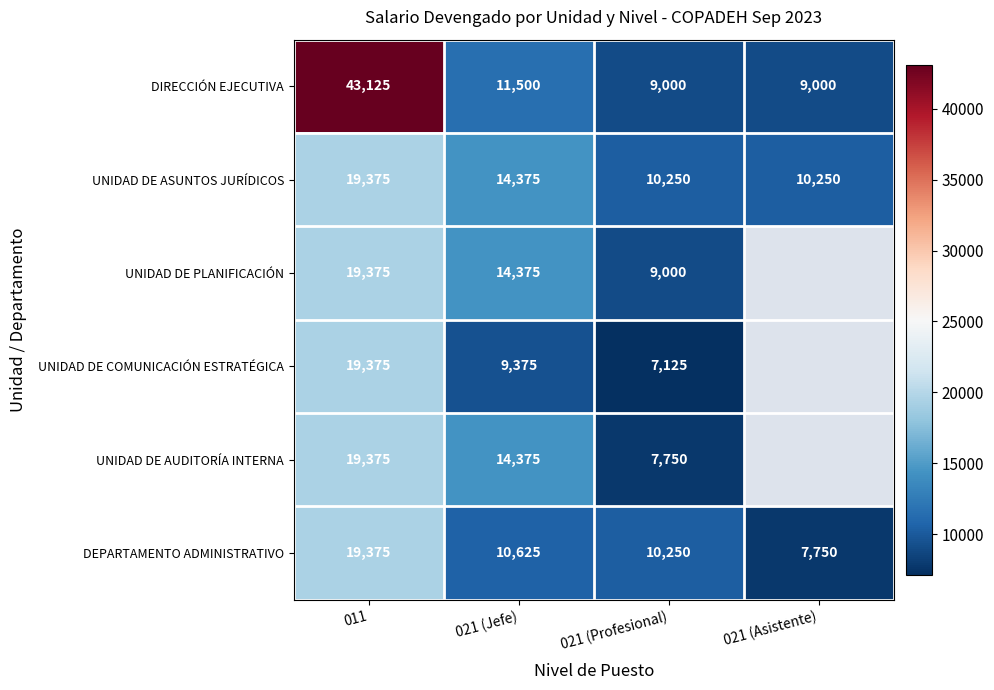

Is it true that UNIDAD DE ASUNTOS JURÍDICOS equals 21369.6 at 021 (Jefe)?

False